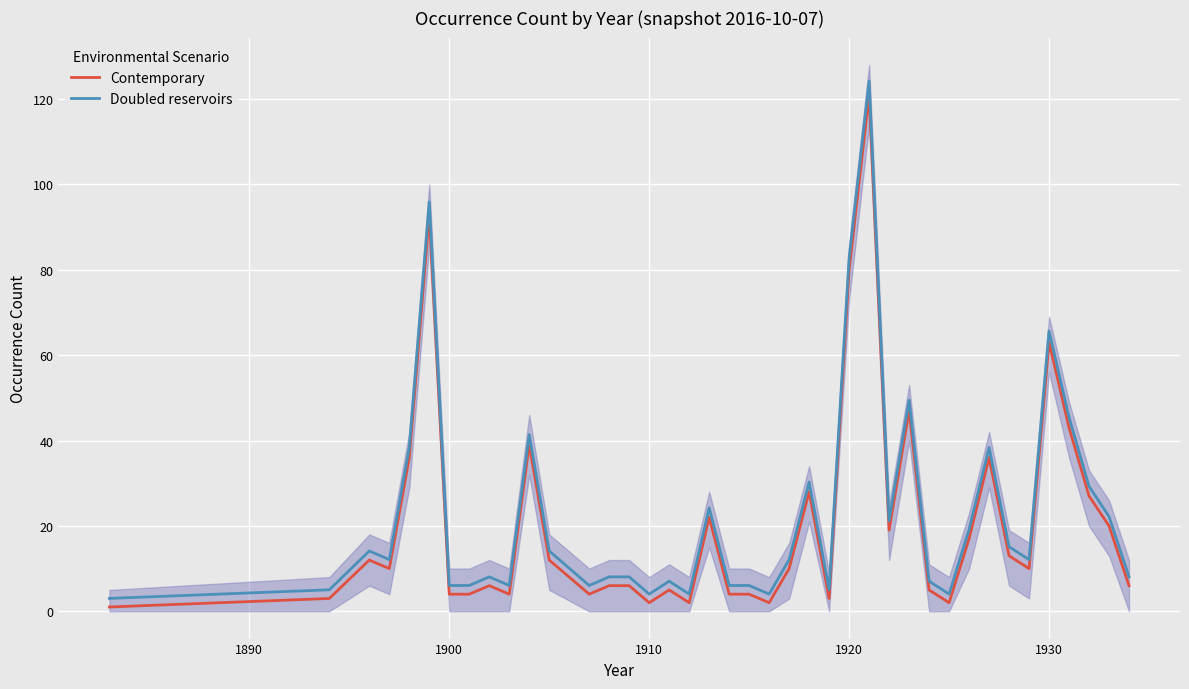

How many series are shown in this chart?

2